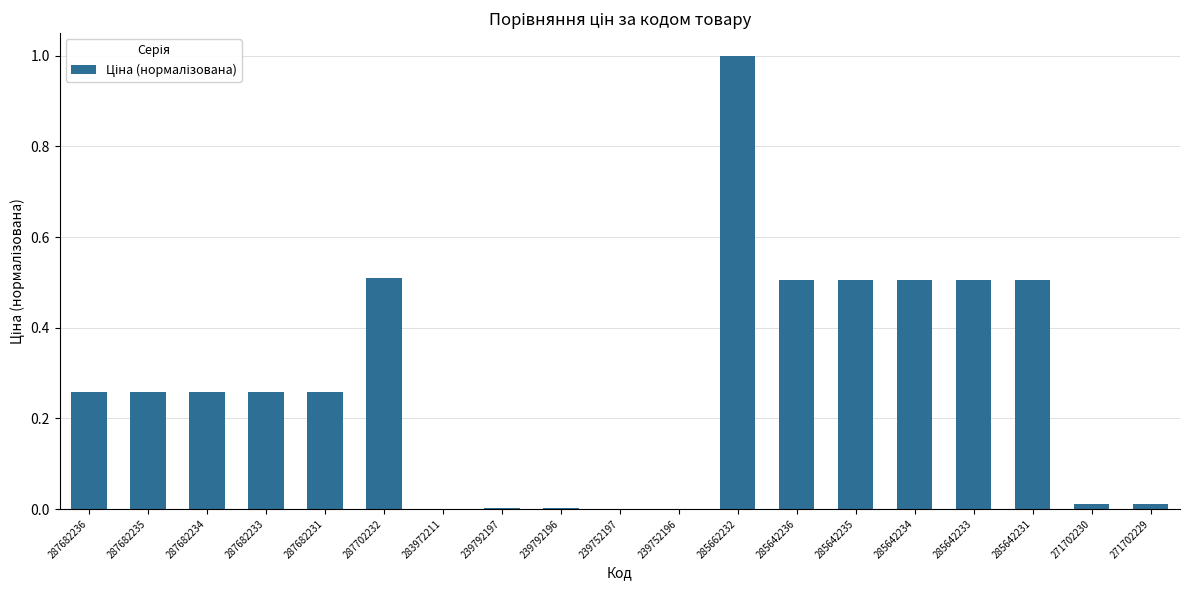

What is the sum of all values?

5.4